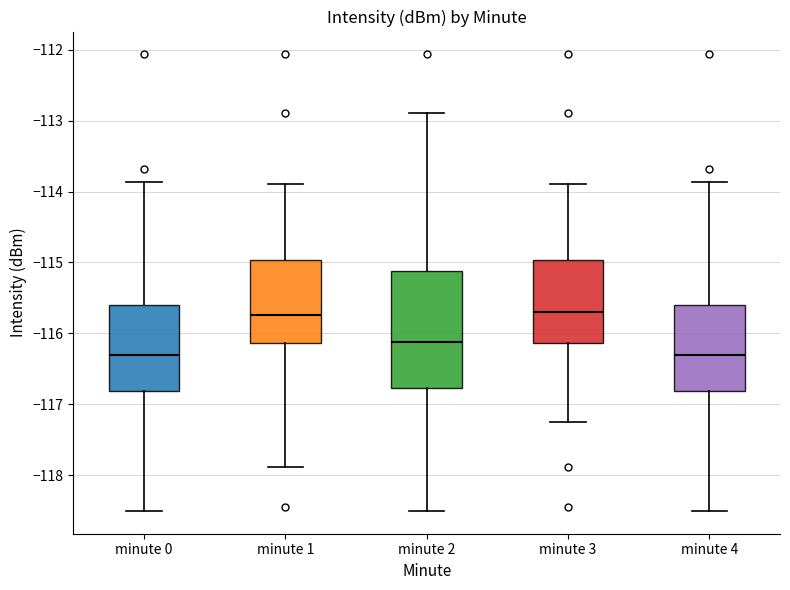

Where is the upper edge of the box for minute 4 on the y-axis? The values are not printed on the chart, so give them approximately, as read against the axis.

-115.6